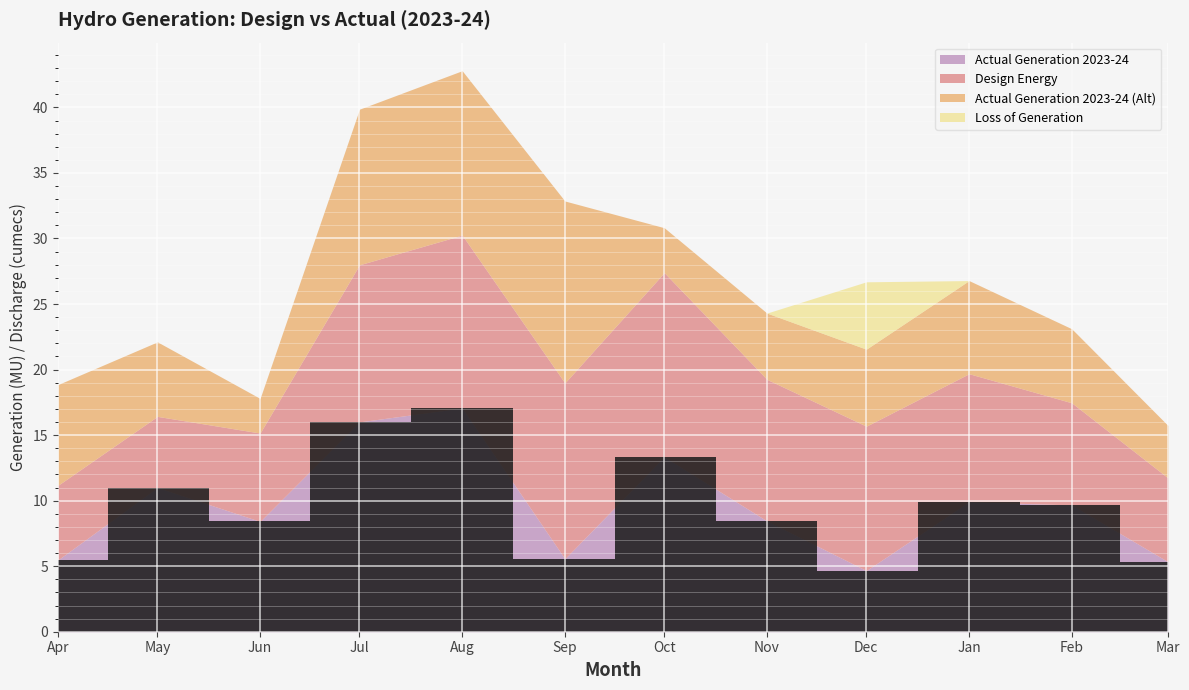

True or false: Actual Generation 2023-24 (Alt) and Loss of Generation cross at least once.

False